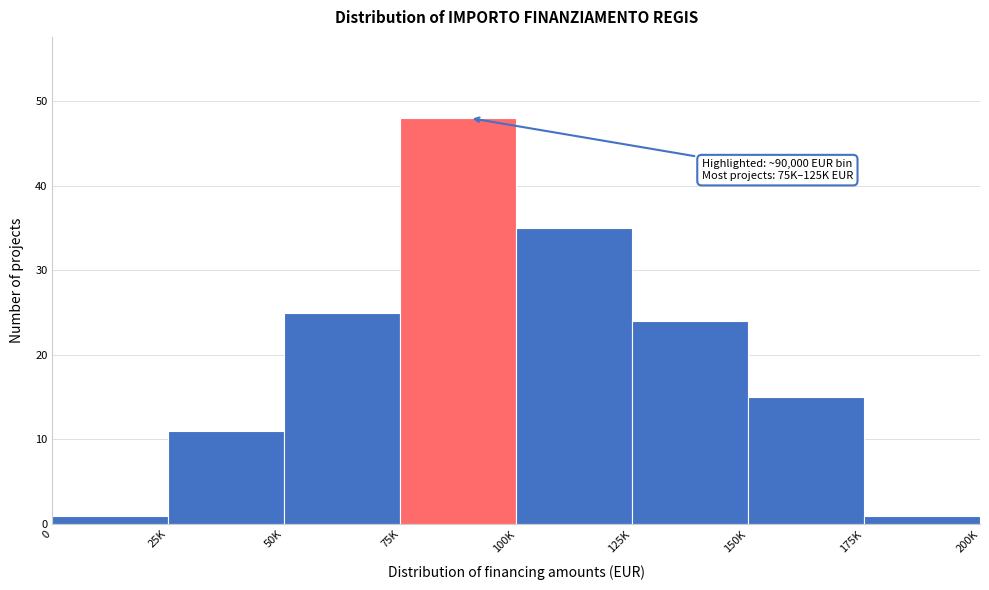

Reading left to right, extract all data points from this chart.

0=1	25K=11	50K=25	75K=48	100K=35	125K=24	150K=15	175K=1